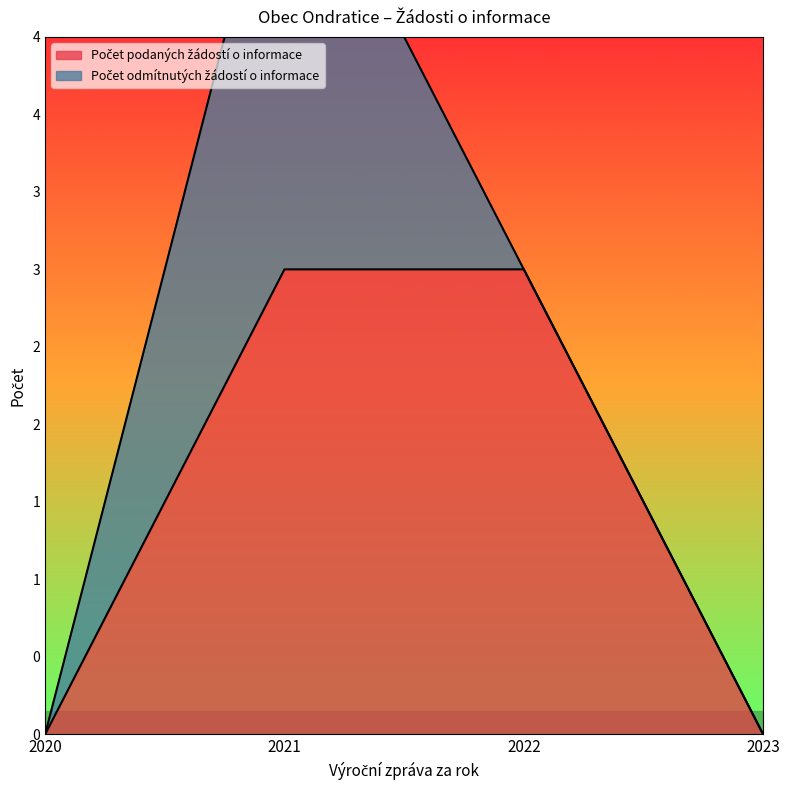

Is it true that the value at 2021 is 2?

False